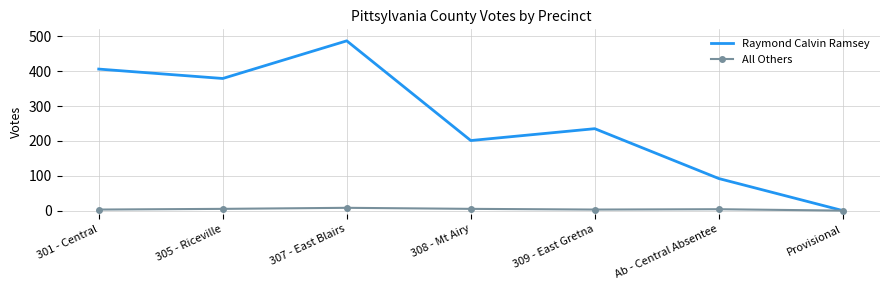

True or false: Raymond Calvin Ramsey has a value of 92 at Ab - Central Absentee.

True